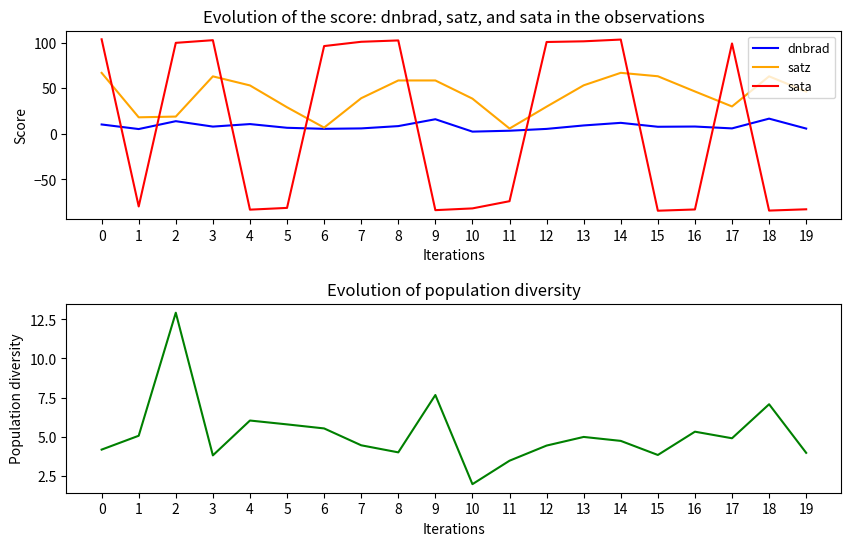

What is the sum of all rade9_aggzone_norm values?

103.9